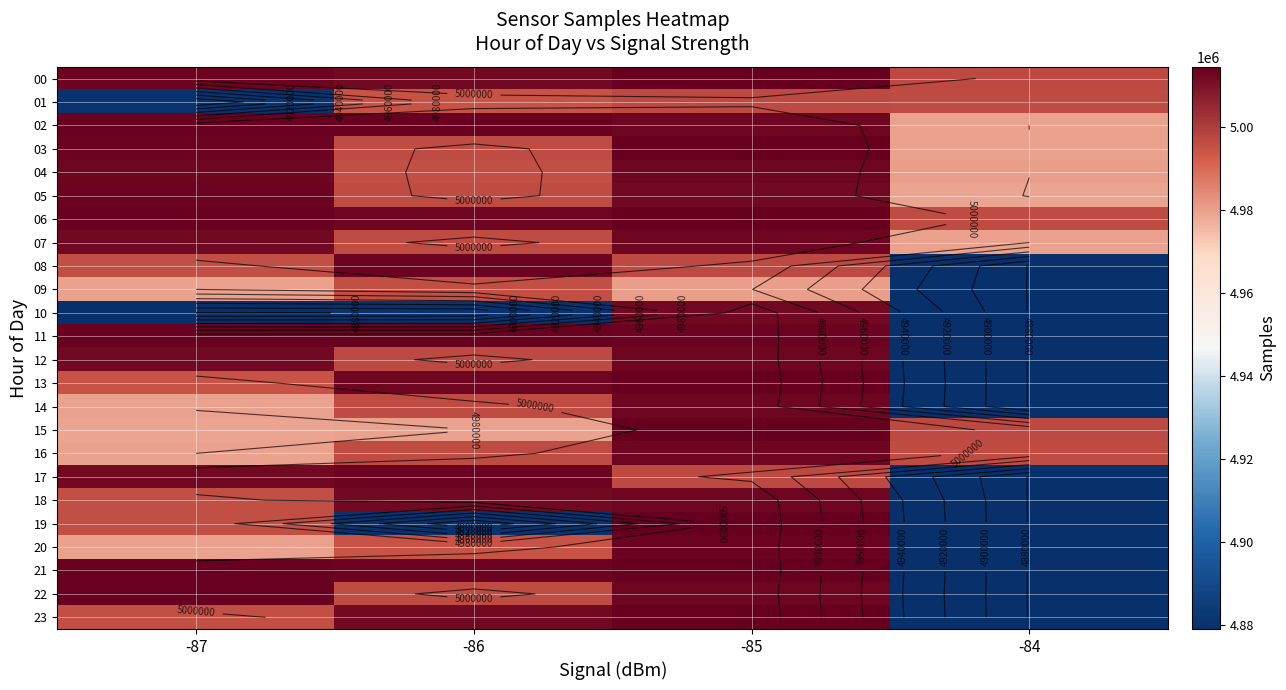

What is the average value of the 16 series?

4996354